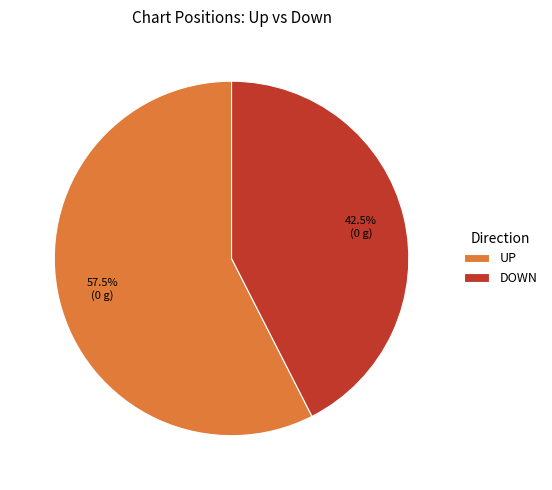

To the nearest percent, what is the average slice percentage?

50%